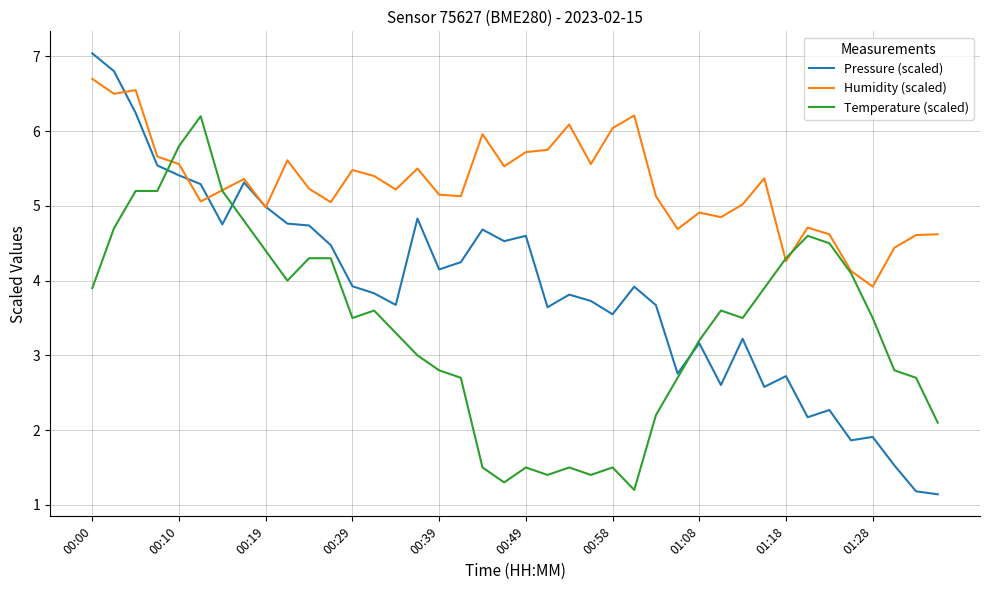

Which series ends up on top after the final intersection of Pressure (scaled) and Temperature (scaled)?

Temperature (scaled)